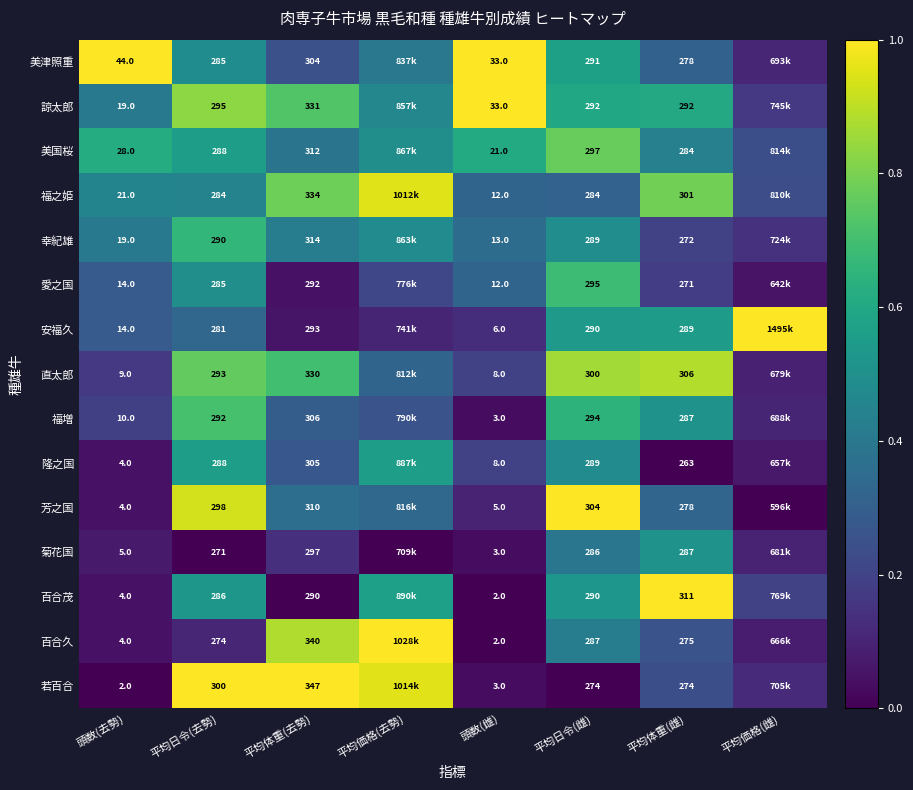

Is the value of 福増 at 平均日令(去勢) greater than the value of 安福久 at 頭数(雌)?

Yes